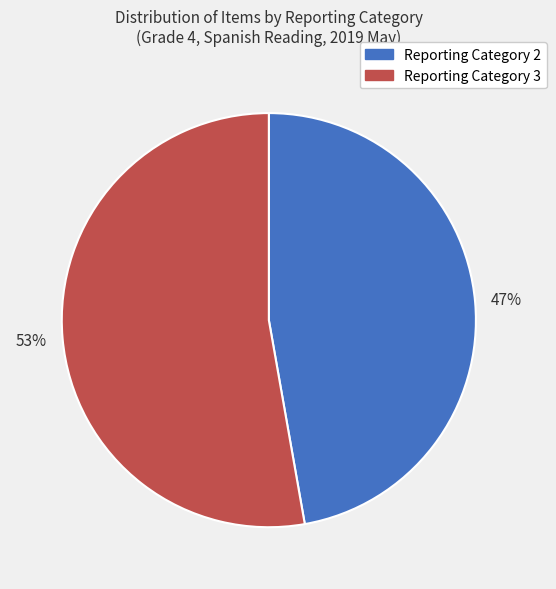

To the nearest percent, what is the difference between the Reporting Category 2 and Reporting Category 3 slice percentages?

6%